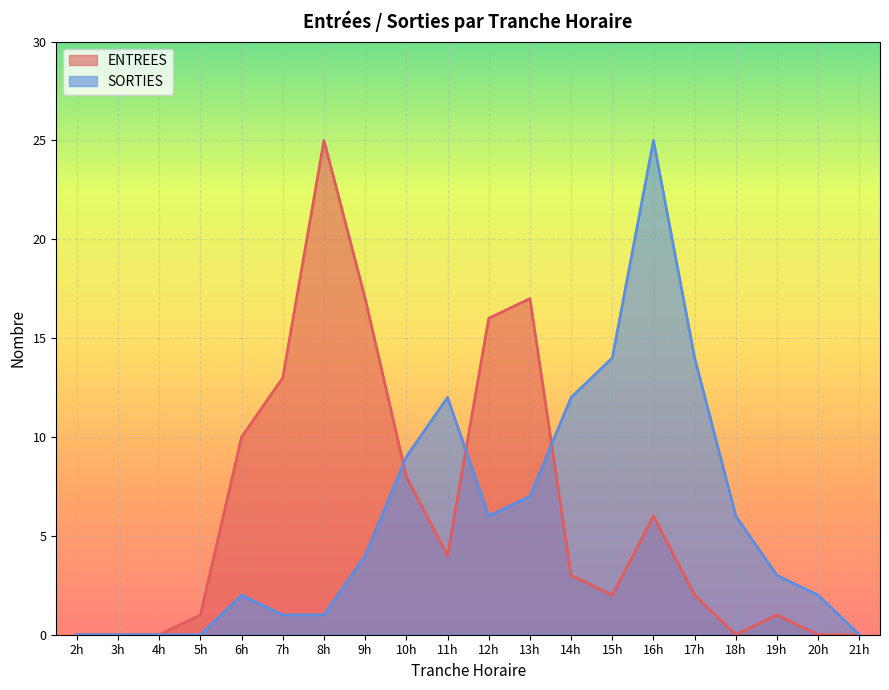

At how many categories does at least one series exceed 12?

8